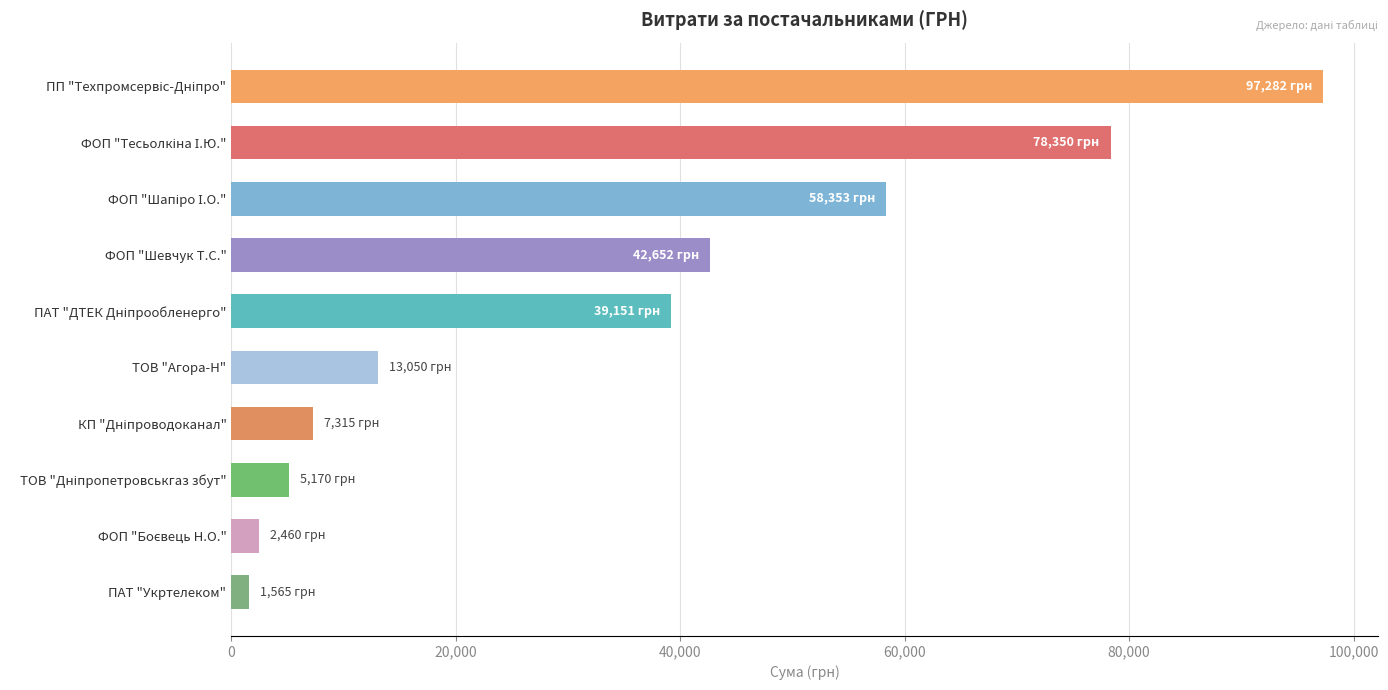

How many values are below 39150?

5